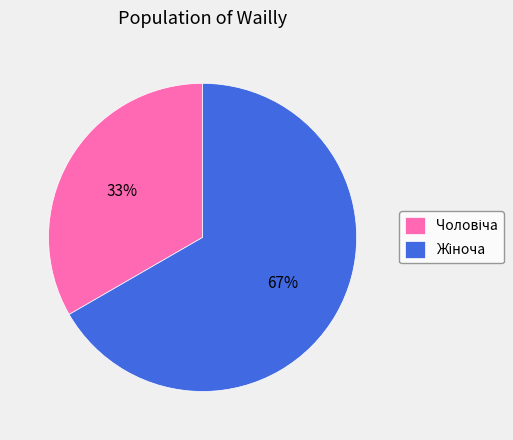

Does any single category account for the majority?

Yes